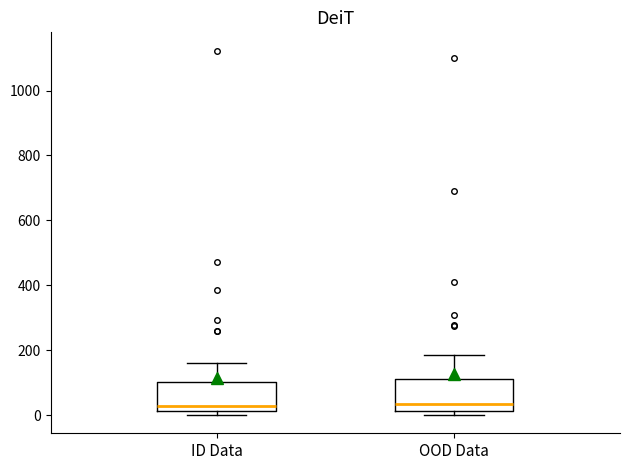

Where is the lower edge of the box for OOD Data on the y-axis? The values are not printed on the chart, so give them approximately, as read against the axis.

20